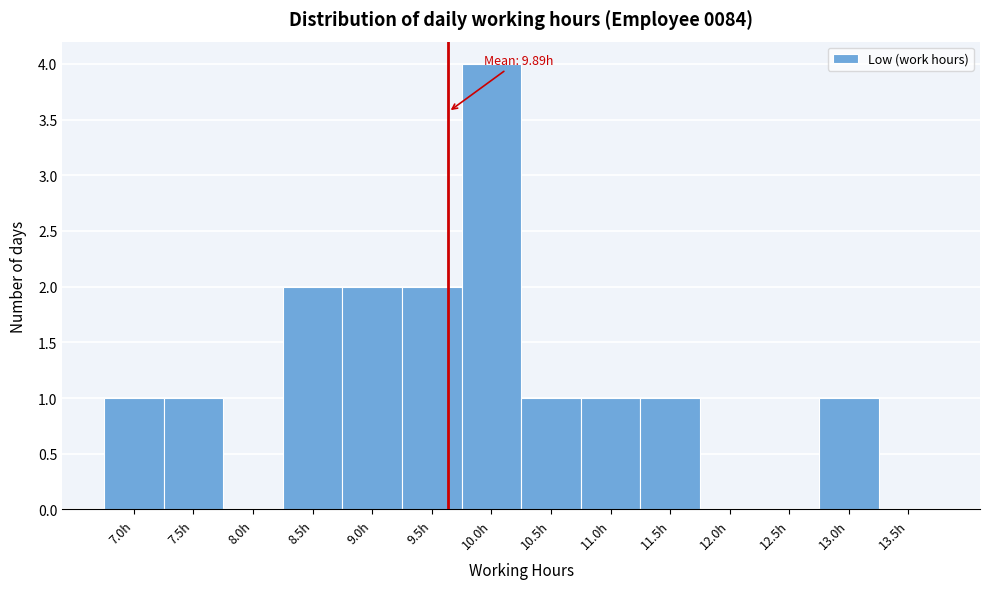

Reading right to left, transcribe all the data shown in this chart.

13.5h=0	13.0h=1	12.5h=0	12.0h=0	11.5h=1	11.0h=1	10.5h=1	10.0h=4	9.5h=2	9.0h=2	8.5h=2	8.0h=0	7.5h=1	7.0h=1